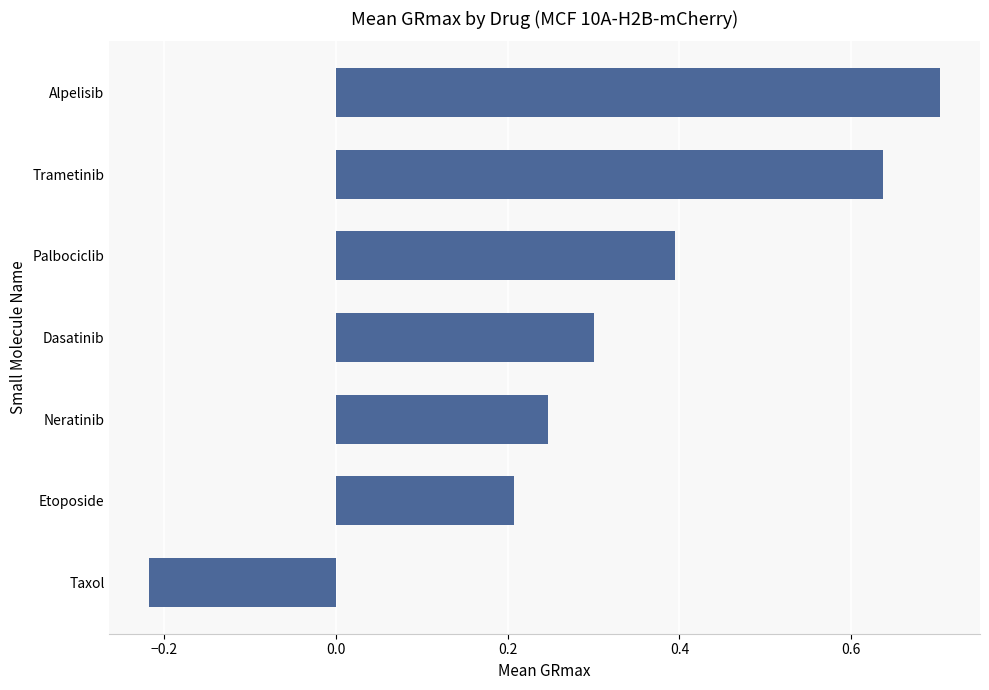

What is the average value?

0.3